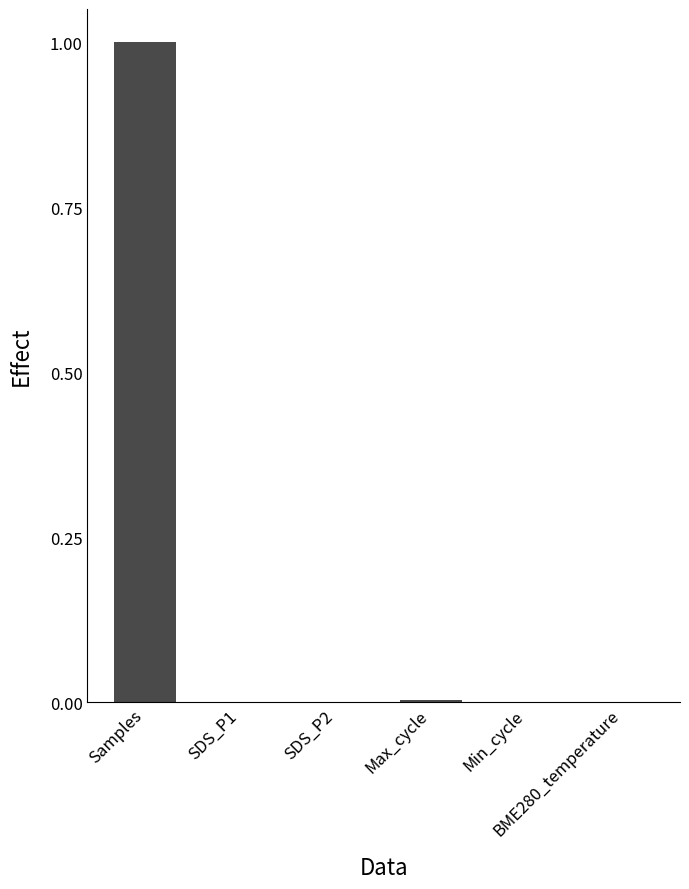

What is the sum of all values?

1.0